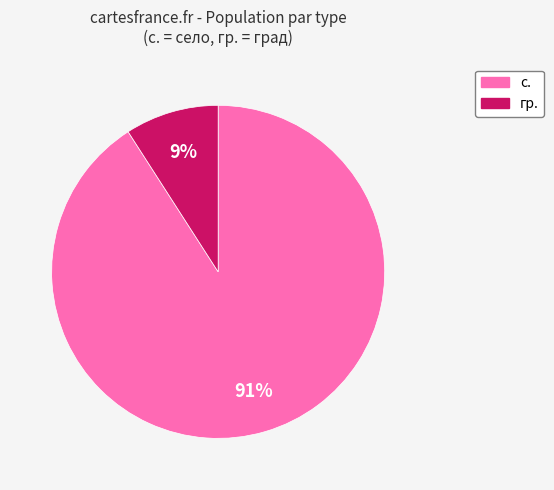

The гр. slice represents 18% of the pie. True or false?

False